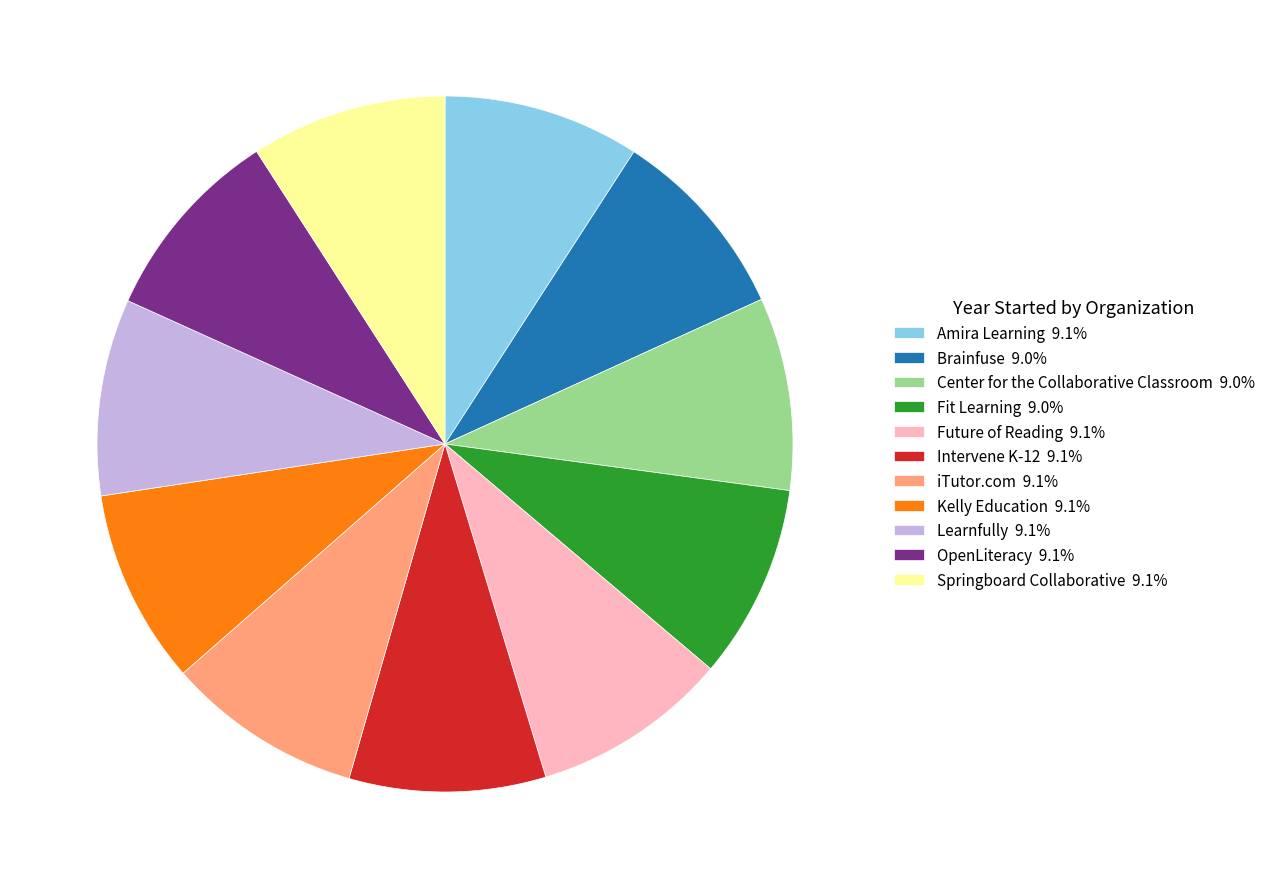

Is the sum of Future of Reading 9.1% and Kelly Education 9.1% greater than half?

No